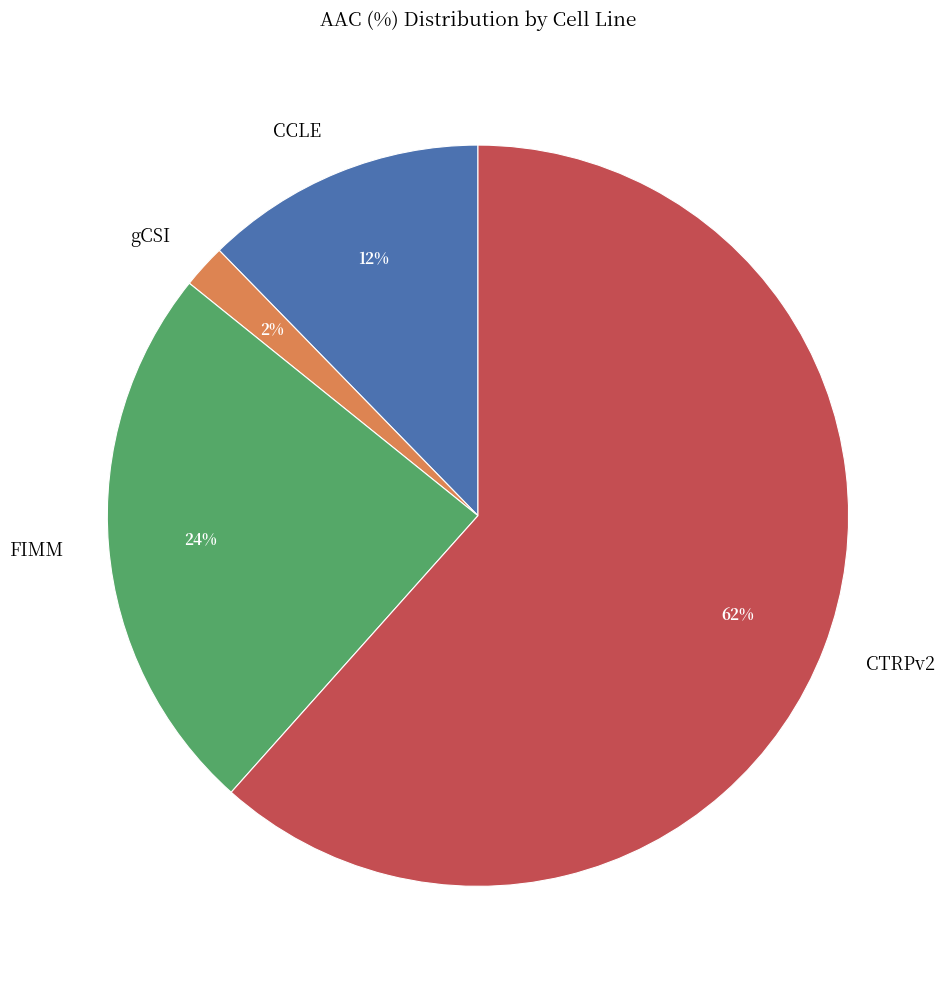

To the nearest percent, what percentage of the pie is CCLE?

12%